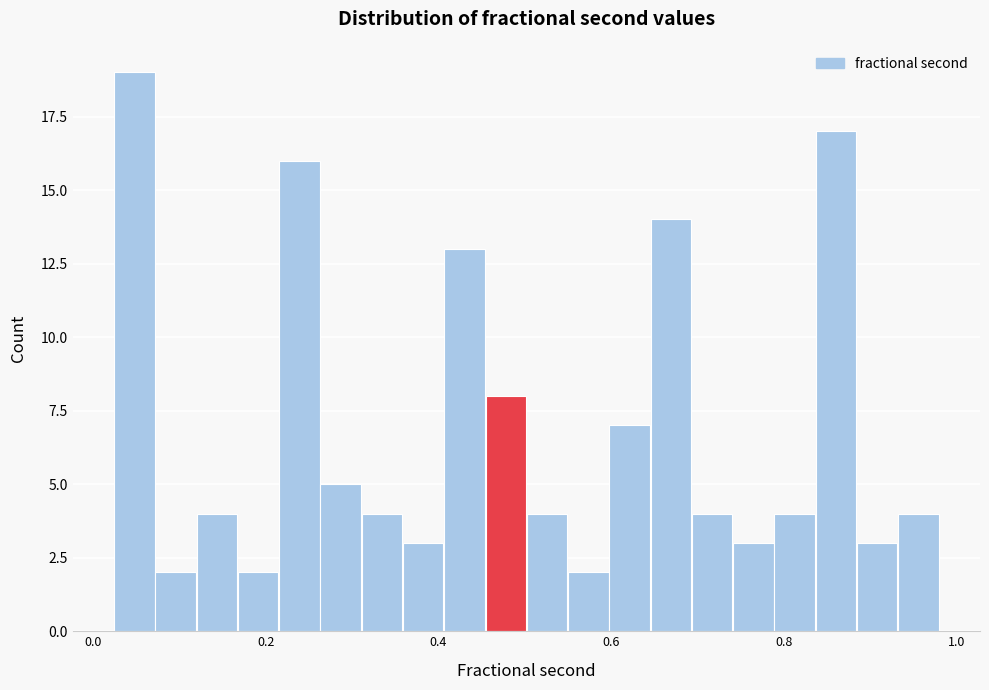

Read against the x-axis, roughly where is the centre of the tallest bar?

0.04